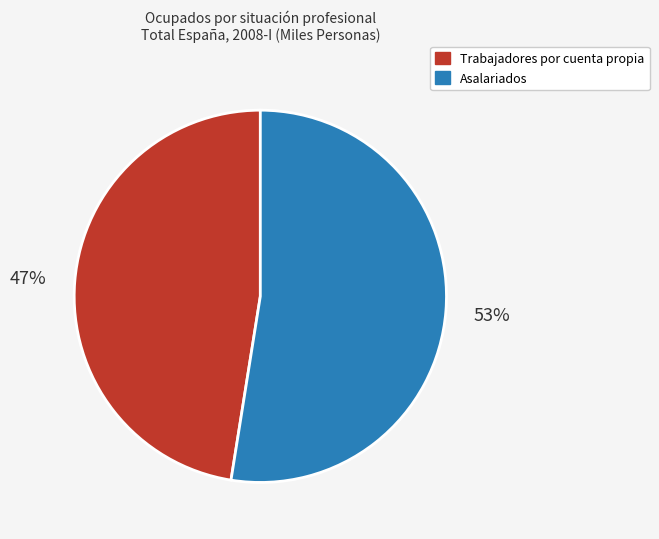

Does any single category account for the majority?

Yes